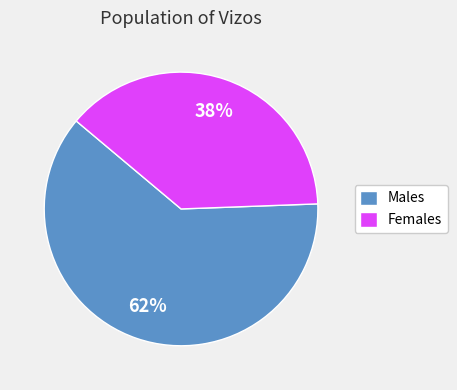

Is the sum of Females and Males greater than half?

Yes